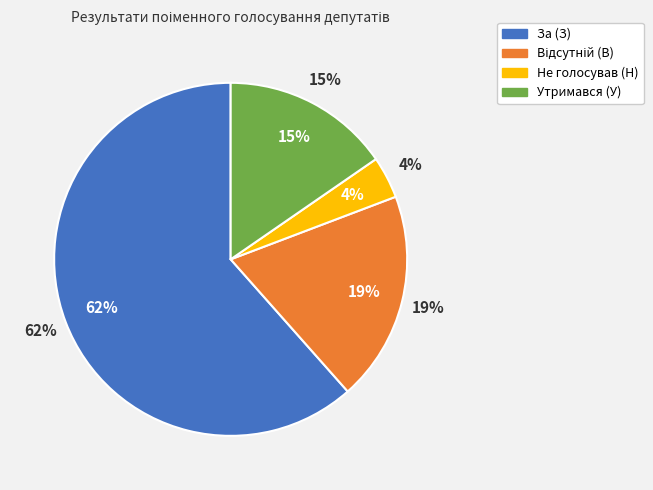

Combined, do Утримався (У) and За (З) account for over 50%?

Yes